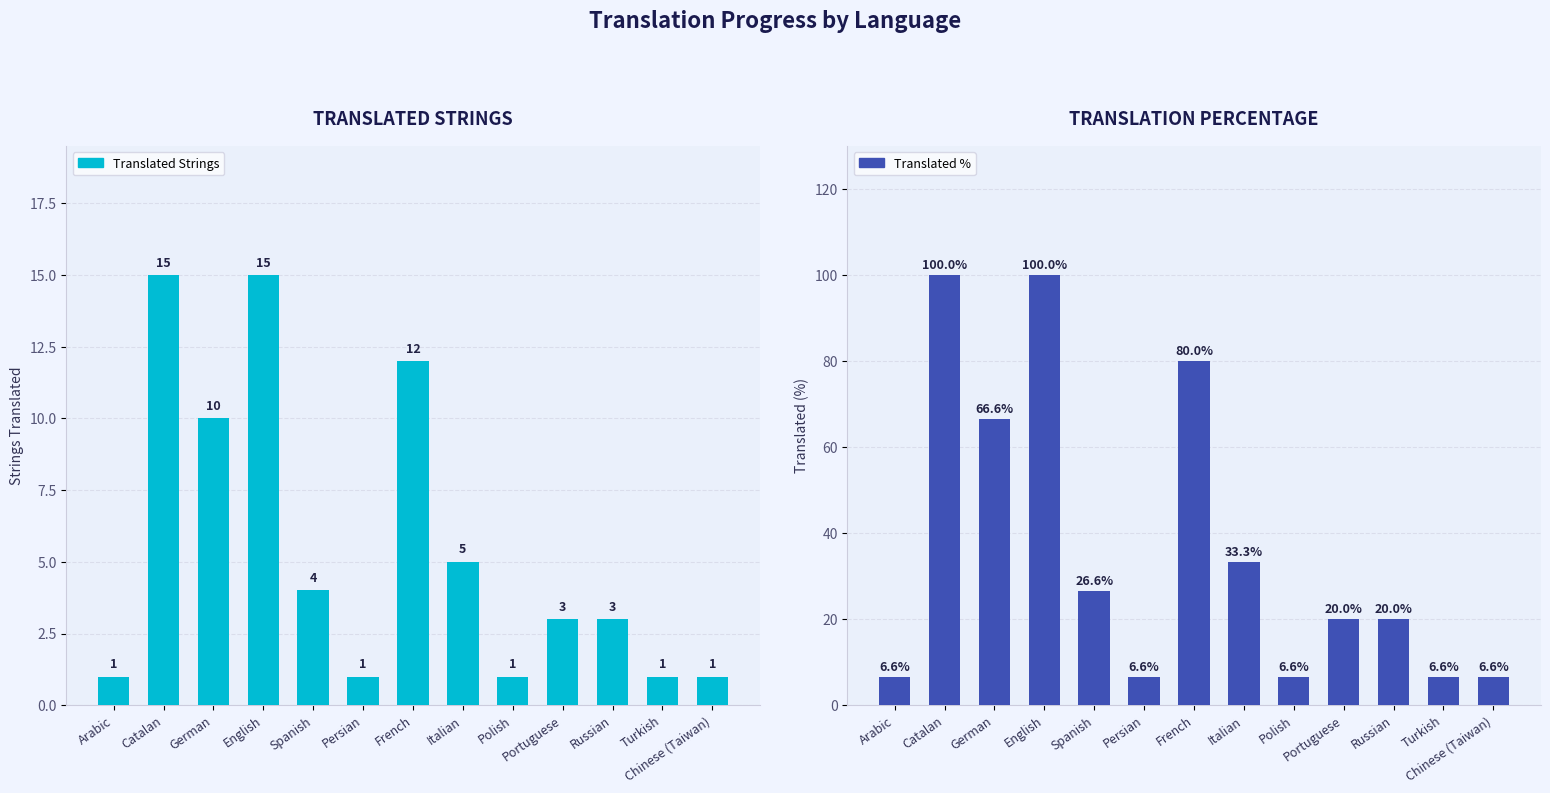

At how many categories does at least one series exceed 92?

2